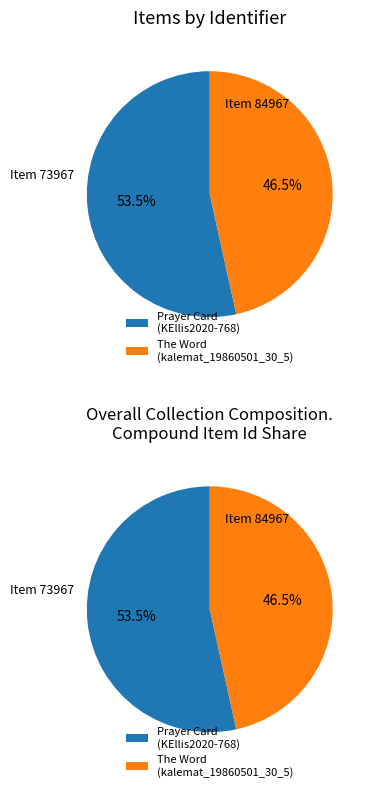

To the nearest percent, what percentage of the pie is kalemat_19860501_30_5 (The Word)?

47%